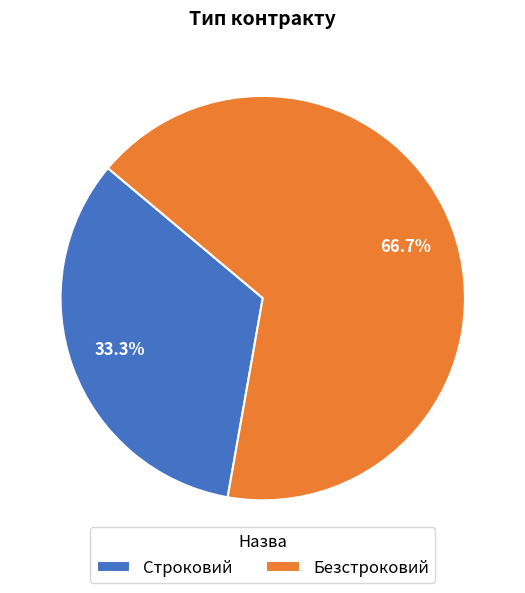

Rank the categories by value from highest to lowest.

Безстроковий, Строковий